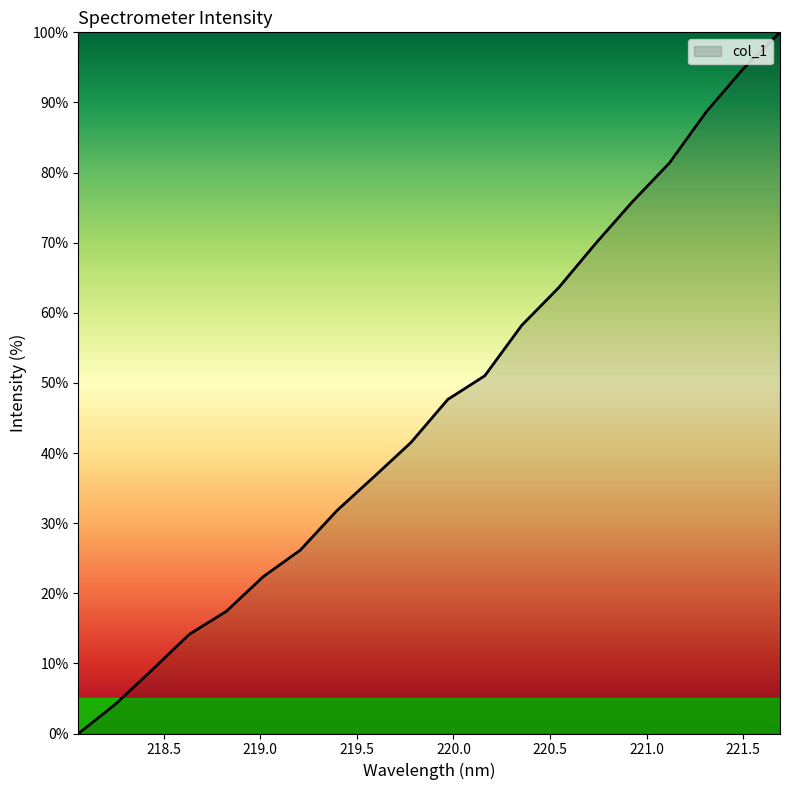

What is the difference between the maximum and minimum values?

100.0